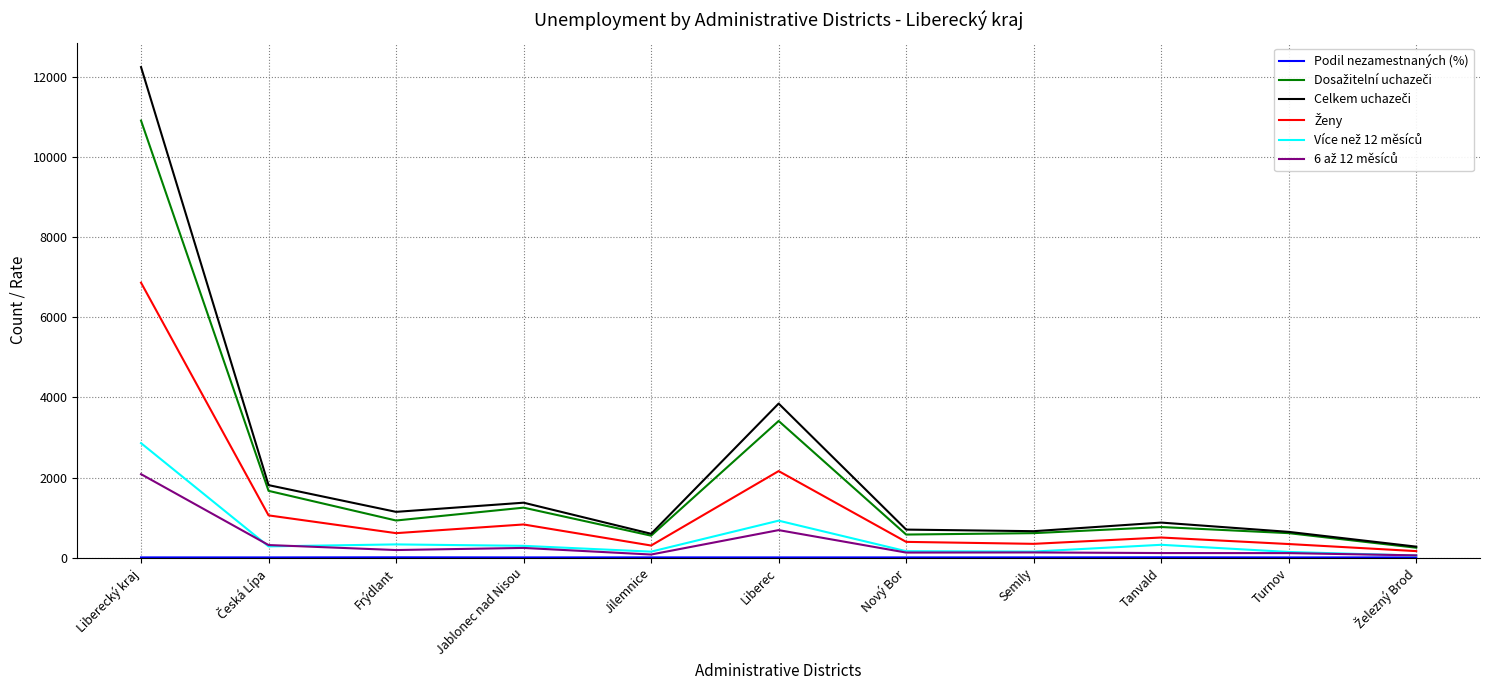

At which category is the sum across all series the highest?

Liberecký kraj